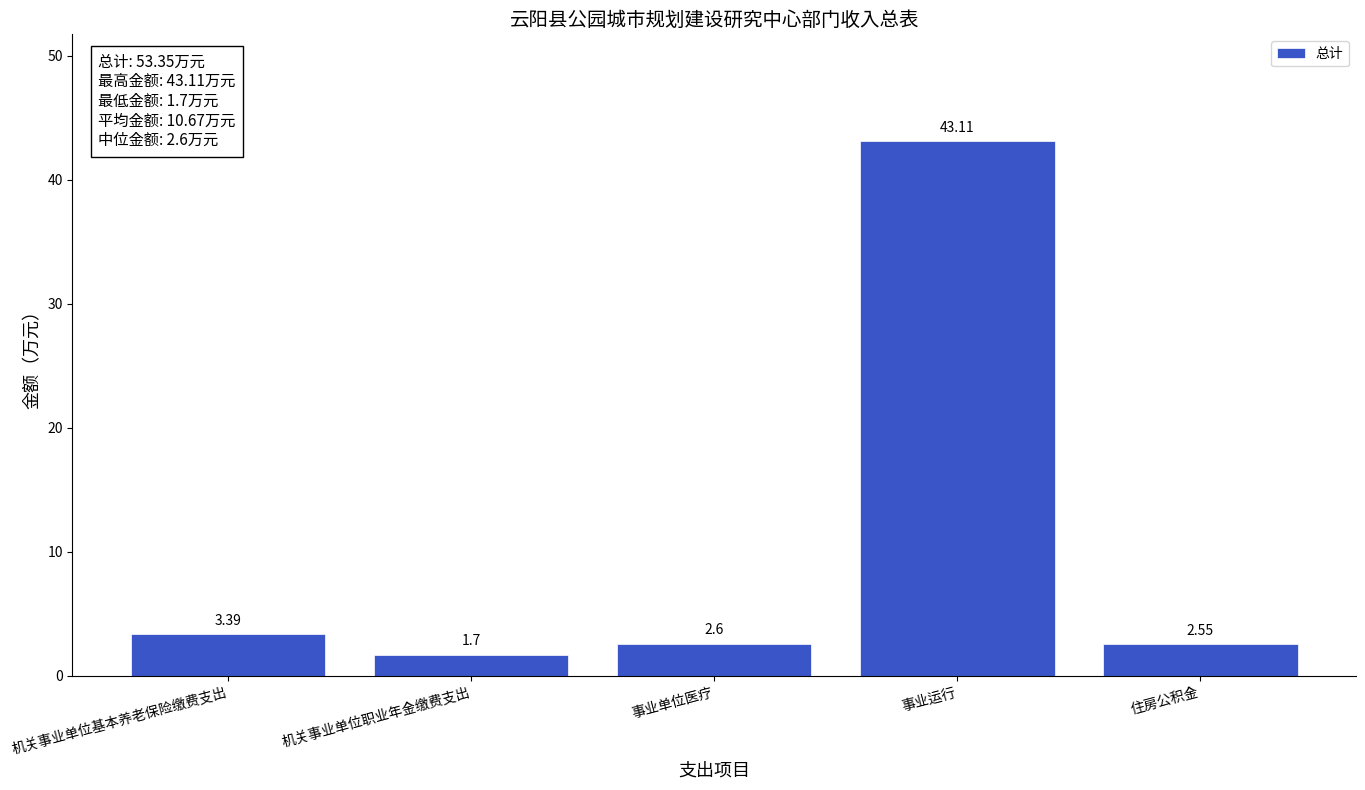

What is the label of the 3rd bar from the right?

事业单位医疗